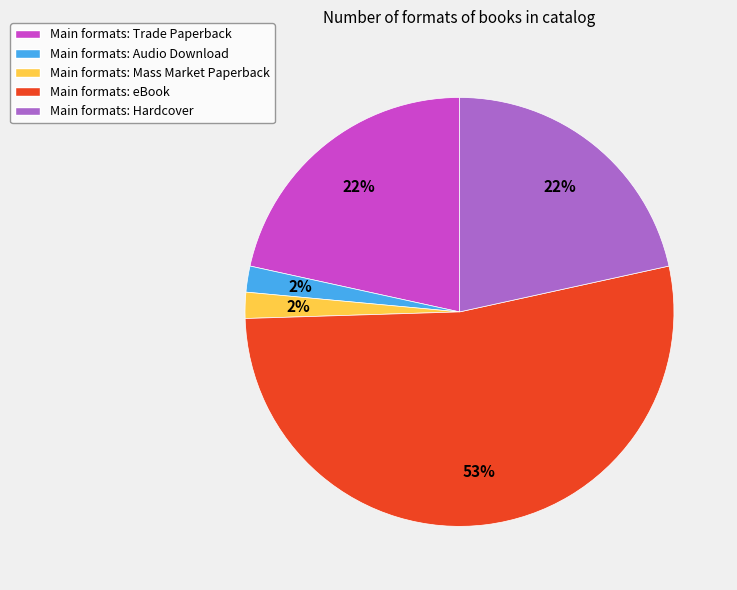

Is there a majority slice in this chart?

Yes